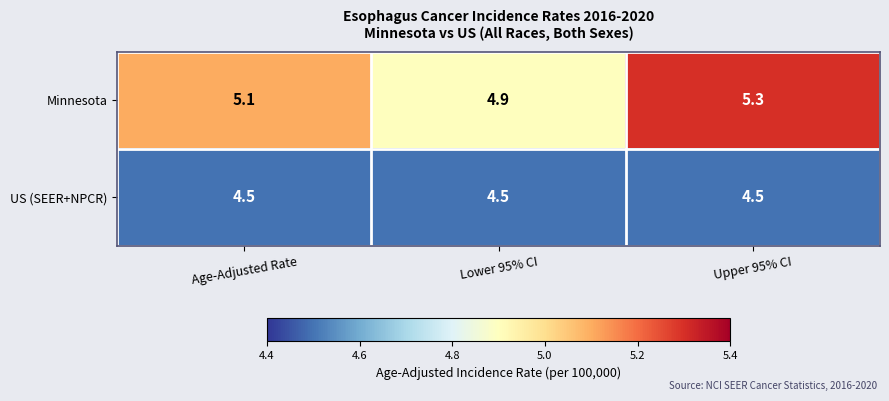

What is the approximate value of US (SEER+NPCR) at Age-Adjusted Rate?

4.5